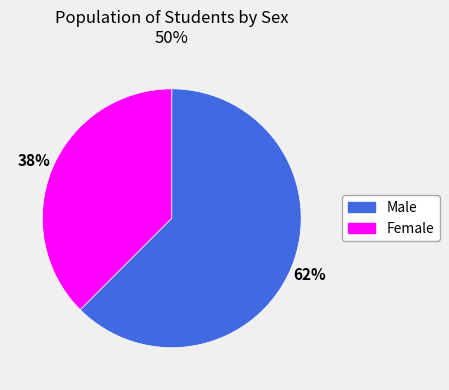

How many slices are in this pie chart?

2